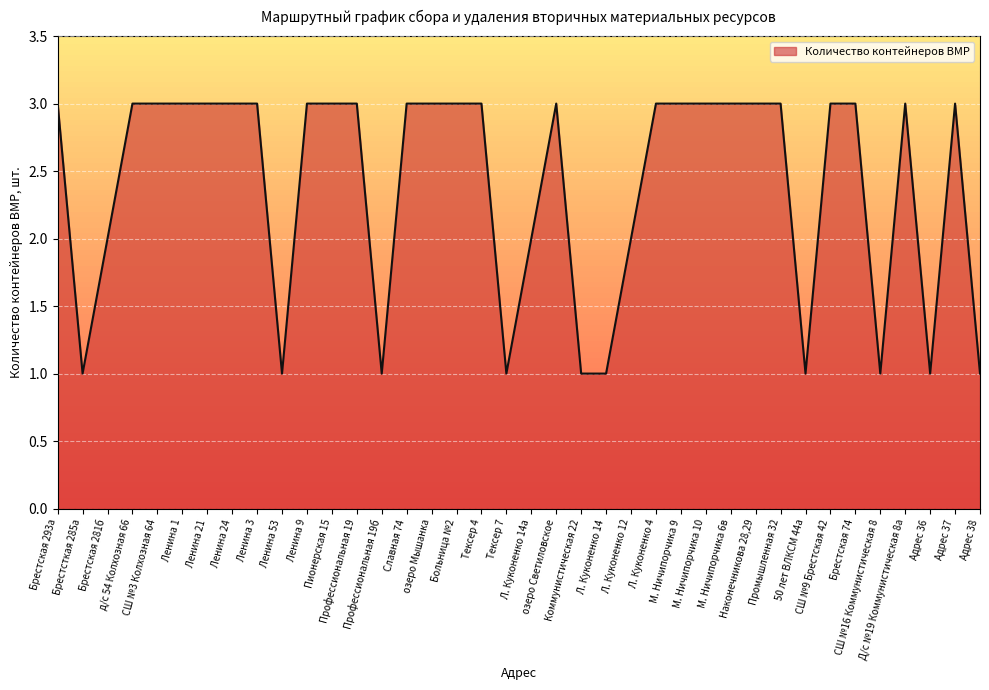

The value at Адрес 37 is 2. True or false?

False